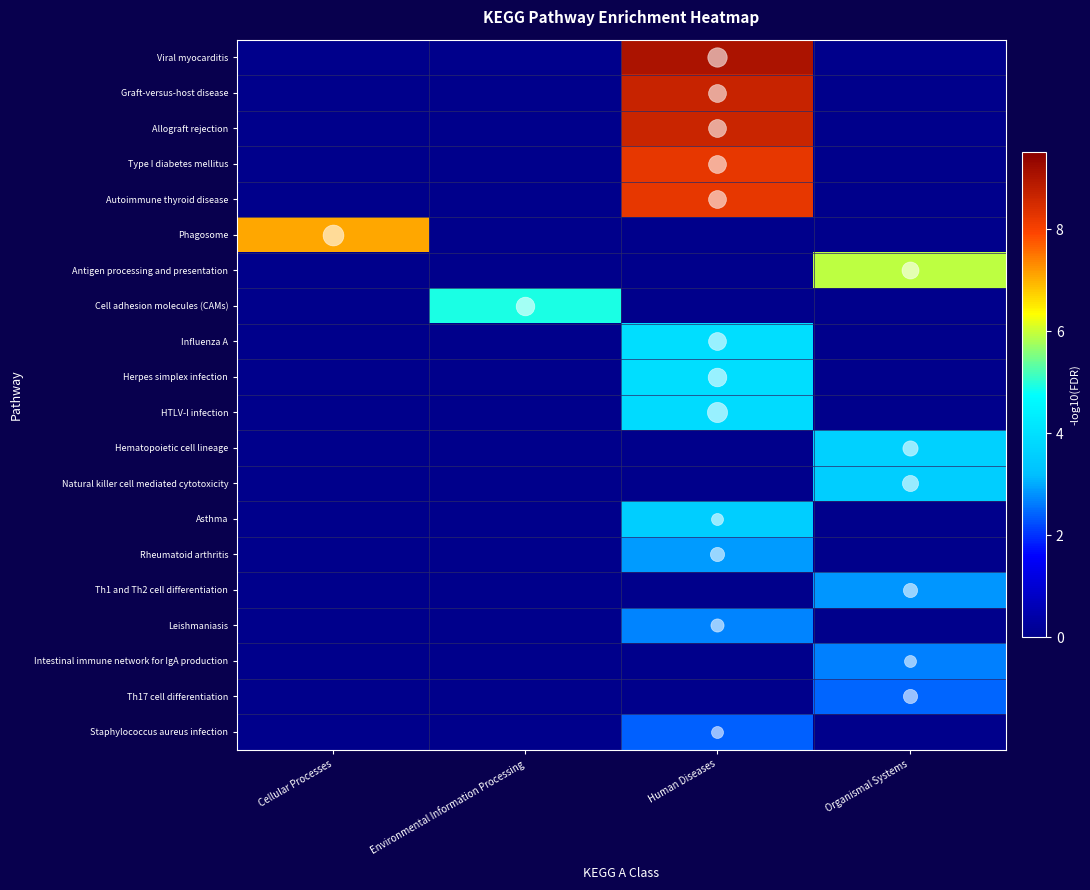

Rank the series by their maximum value, from lowest to highest.

Staphylococcus aureus infection, Th17 cell differentiation, Intestinal immune network for IgA production, Leishmaniasis, Th1 and Th2 cell differentiation, Rheumatoid arthritis, Asthma, Natural killer cell mediated cytotoxicity, Hematopoietic cell lineage, HTLV-I infection, Herpes simplex infection, Influenza A, Cell adhesion molecules (CAMs), Antigen processing and presentation, Phagosome, Type I diabetes mellitus, Autoimmune thyroid disease, Allograft rejection, Graft-versus-host disease, Viral myocarditis